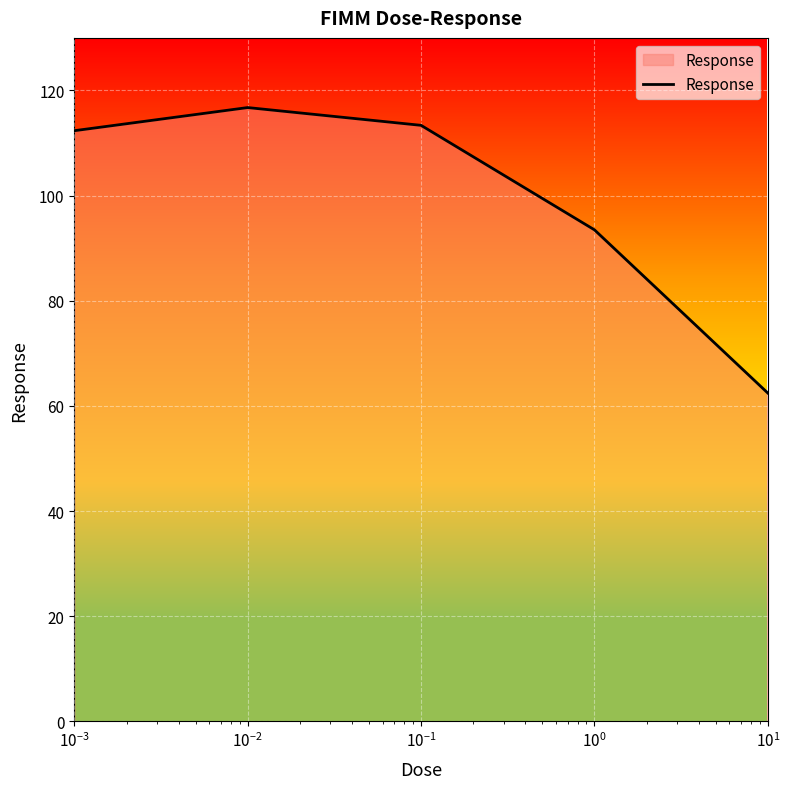

True or false: there are more than 1 points higher than both neighbors.

False